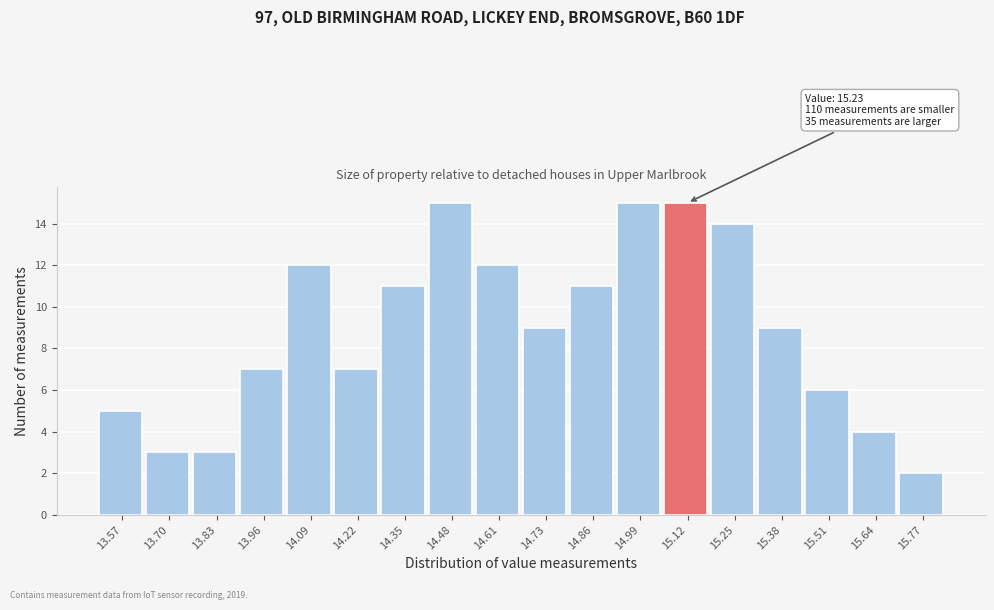

Reading right to left, extract all data points from this chart.

2	4	6	9	14	15	15	11	9	12	15	11	7	12	7	3	3	5